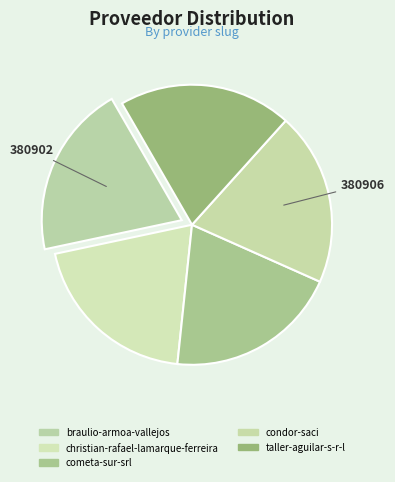

Which slice is the largest?

condor-saci